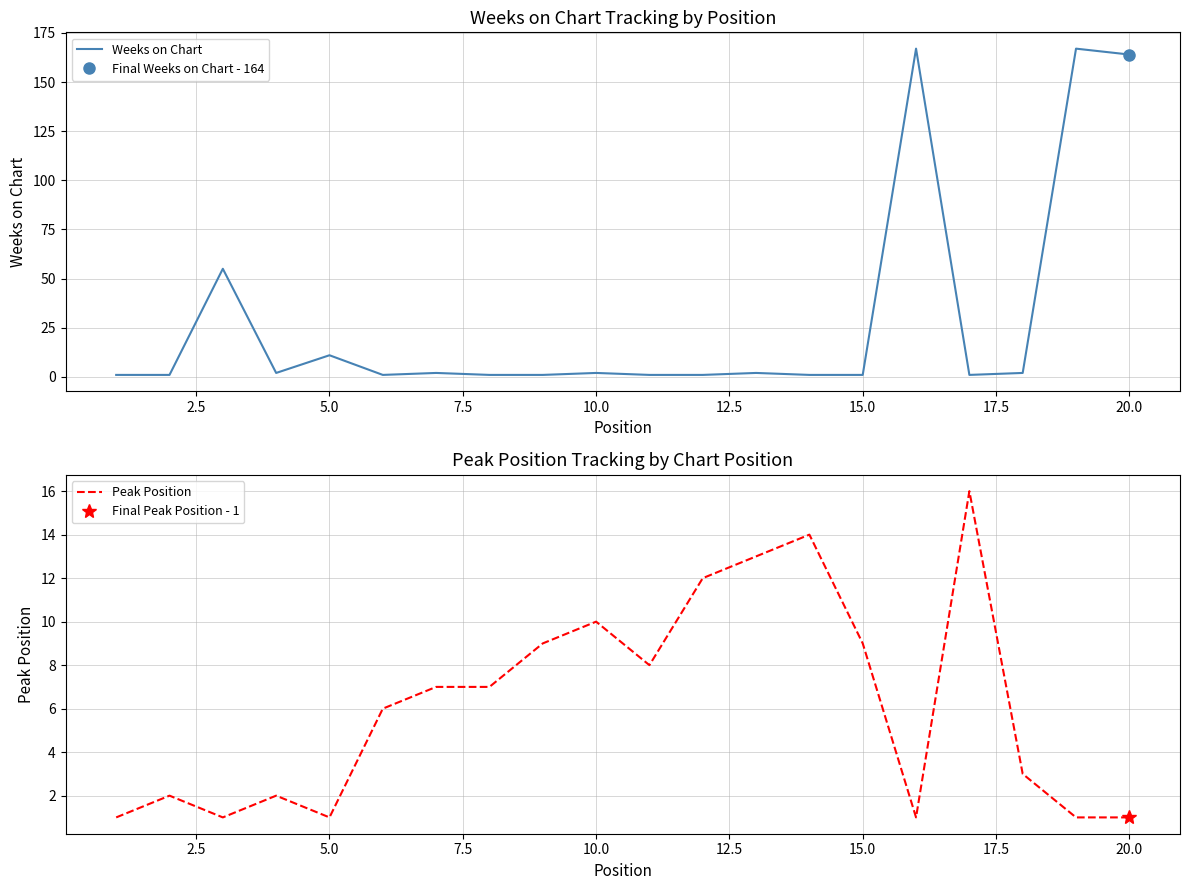

The Weeks on Chart series shows 11 at 5.0. True or false?

True